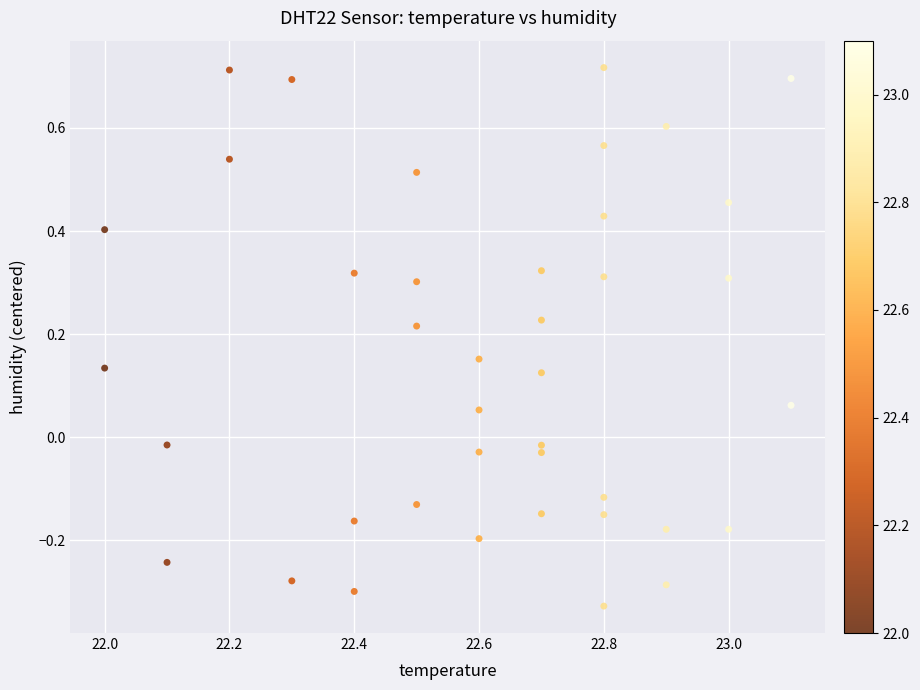

What is the range of X values (max minus min)?

1.1